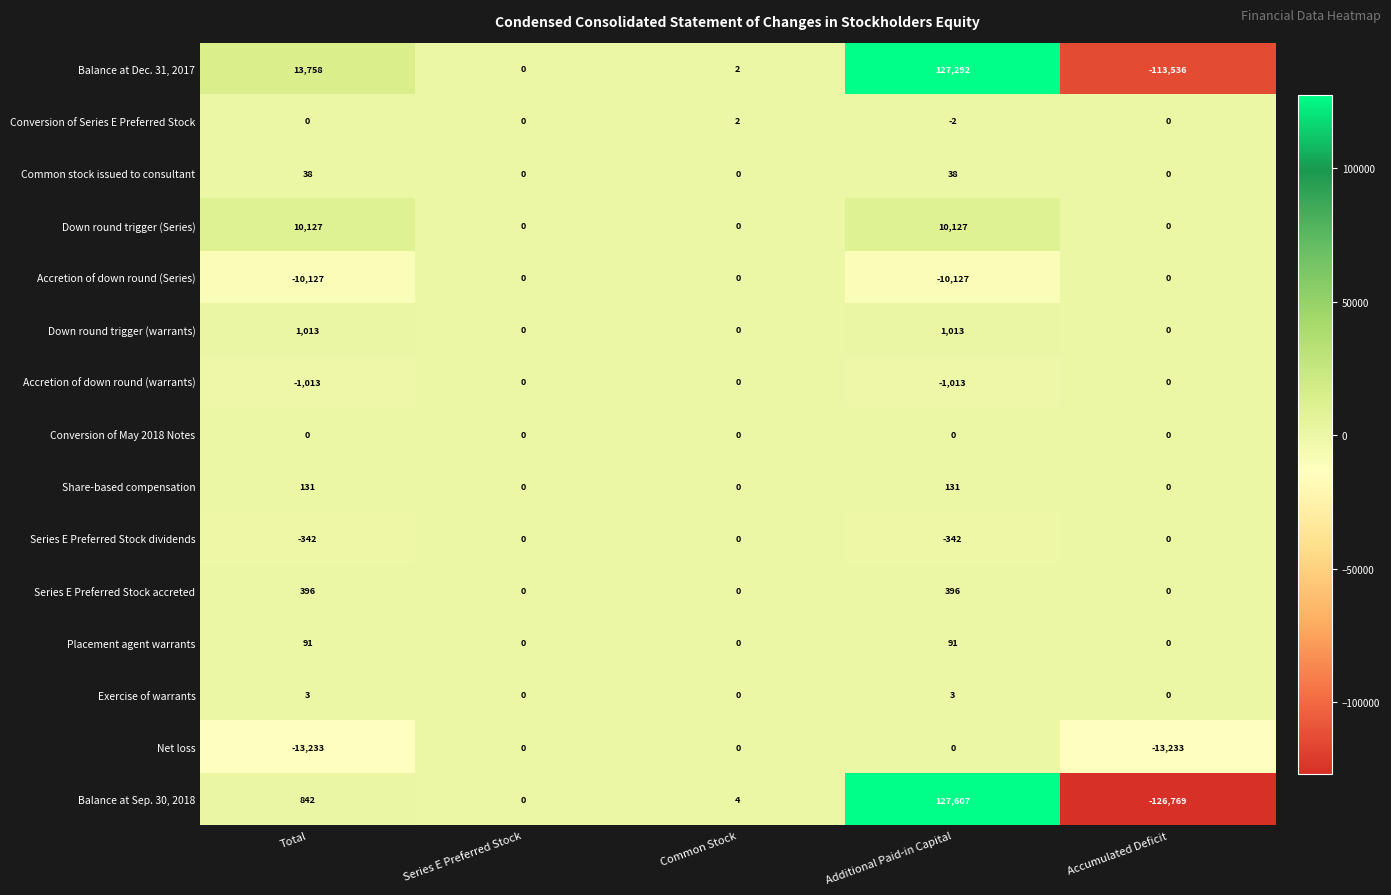

What is the difference between the maximum and second lowest values in the Net loss series?

13233